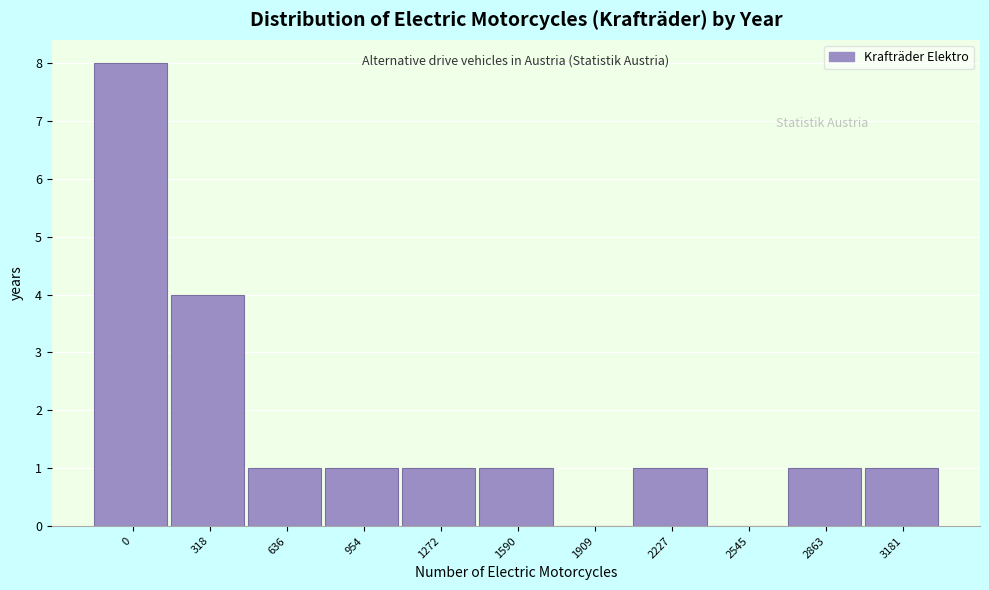

Reading left to right, extract all data points from this chart.

0=8	318=4	636=1	954=1	1272=1	1590=1	1909=0	2227=1	2545=0	2863=1	3181=1